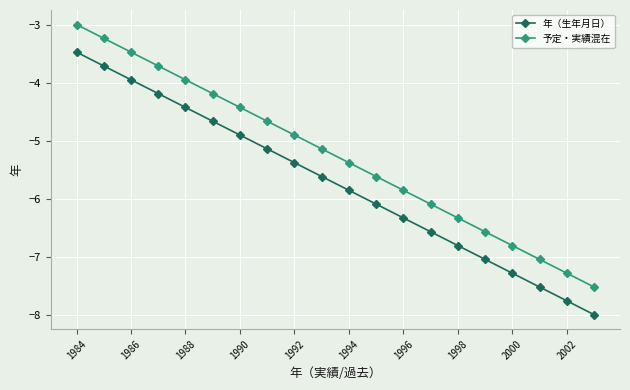

What is the difference between the maximum and minimum values in the 年（生年月日） series?

4.5